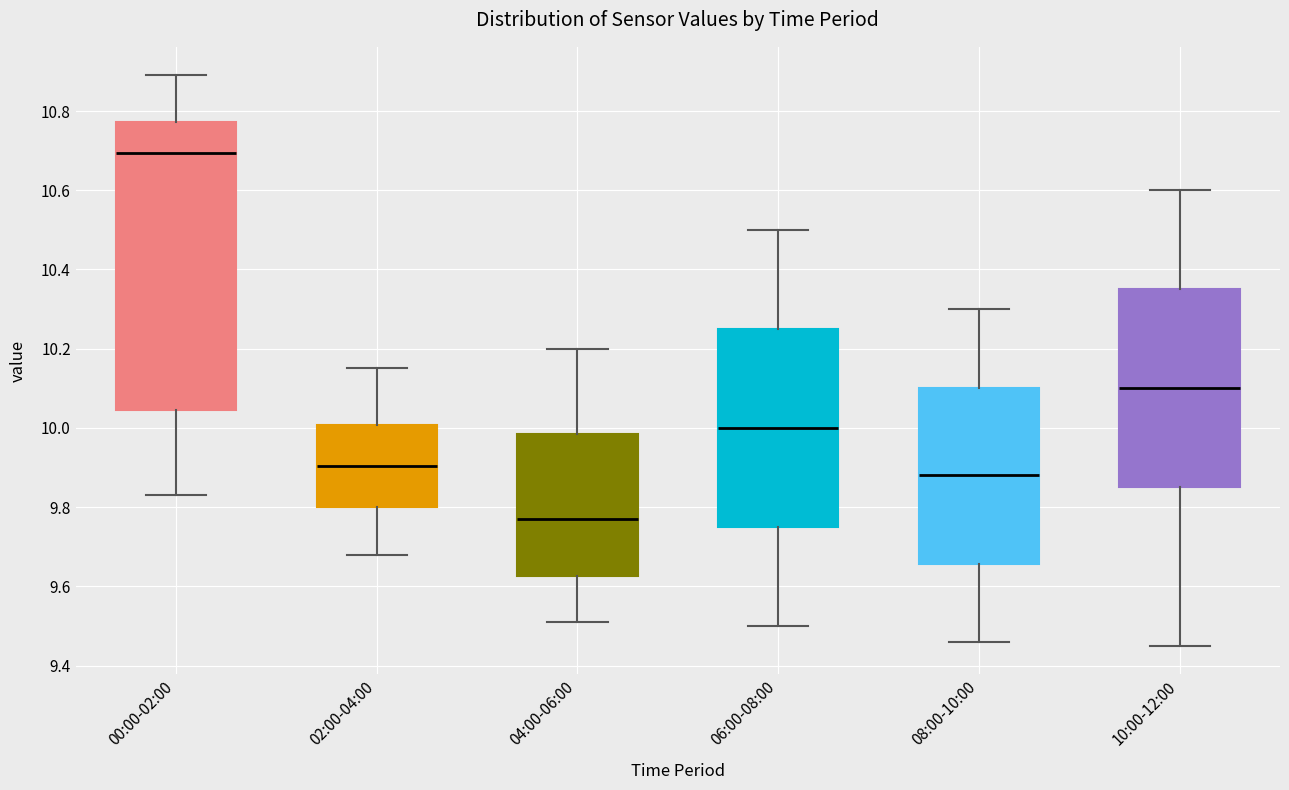

Where does the upper whisker of the box for 00:00-02:00 end on the y-axis? The values are not printed on the chart, so give them approximately, as read against the axis.

10.90